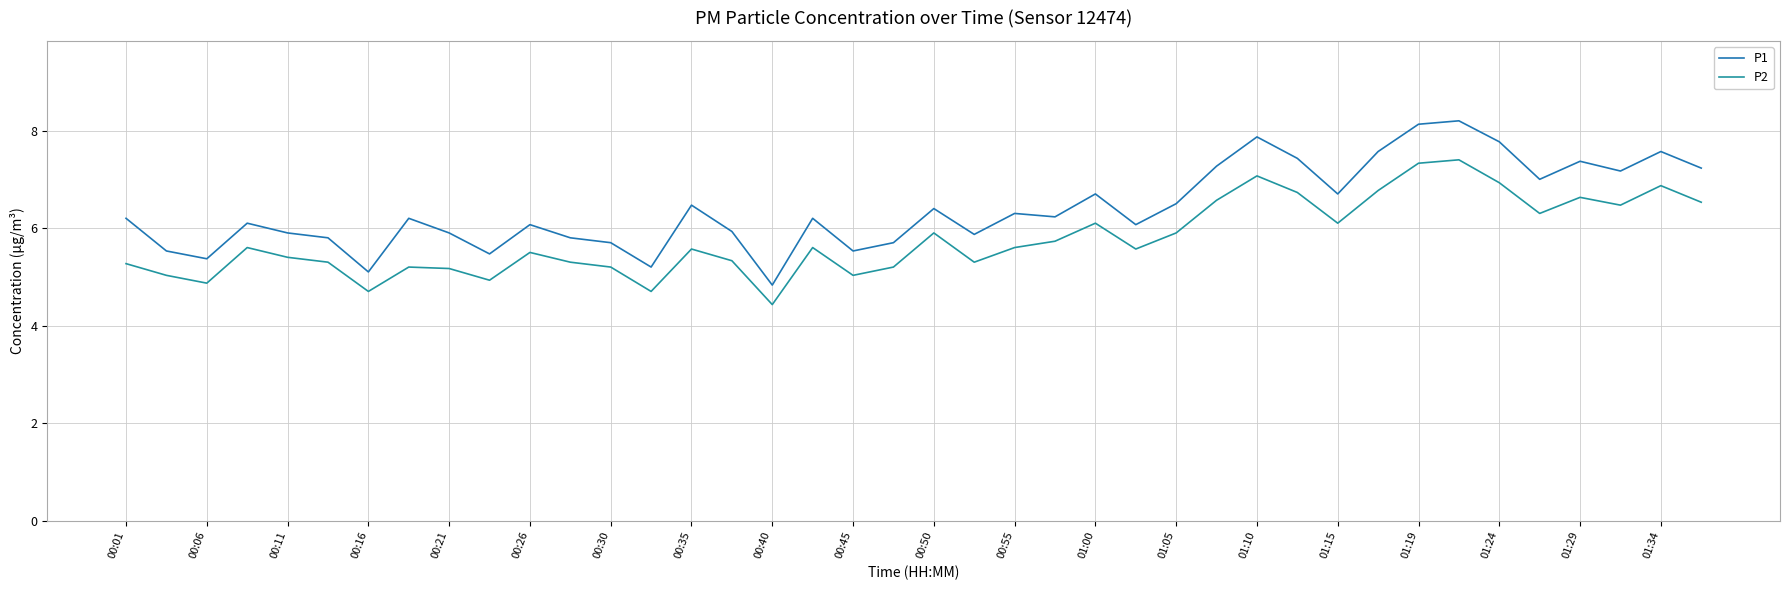

What are all the series names shown in the legend?

P1, P2